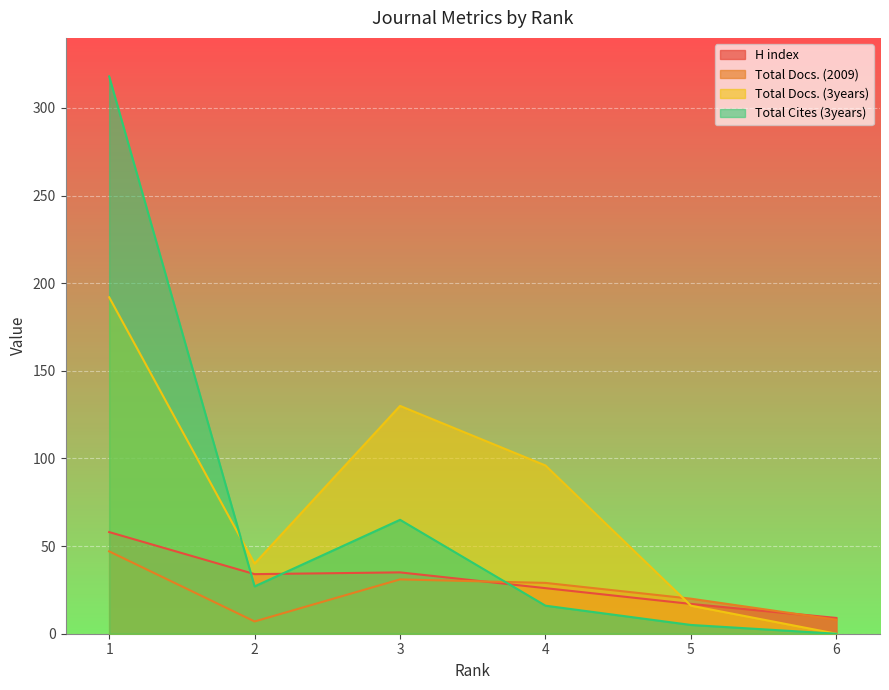

How many values in the H index series are below 34?

3